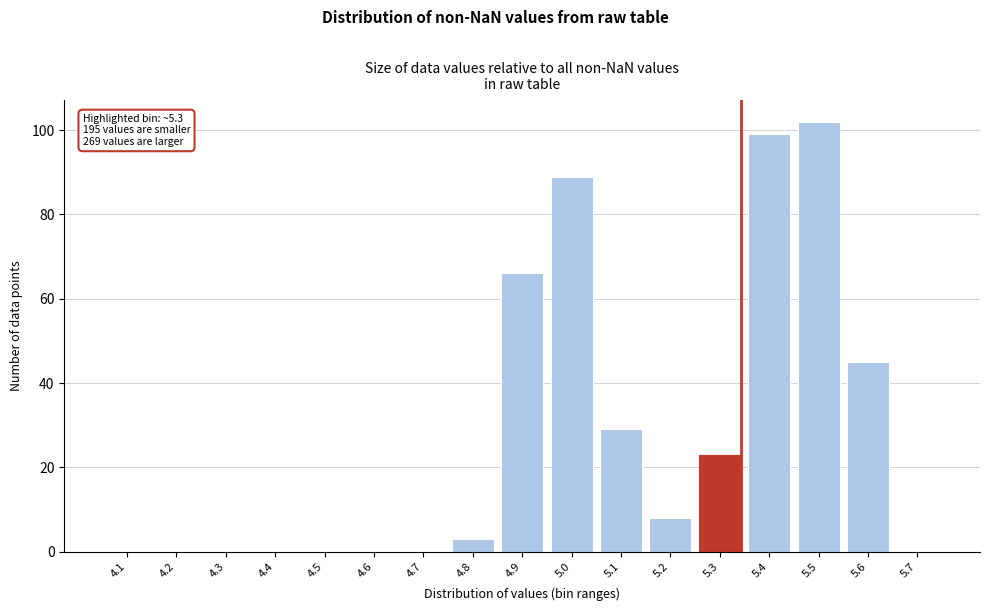

Reading right to left, list all the values displayed in this chart.

5.7=0	5.6=45	5.5=102	5.4=99	5.3=23	5.2=8	5.1=29	5.0=89	4.9=66	4.8=3	4.7=0	4.6=0	4.5=0	4.4=0	4.3=0	4.2=0	4.1=0